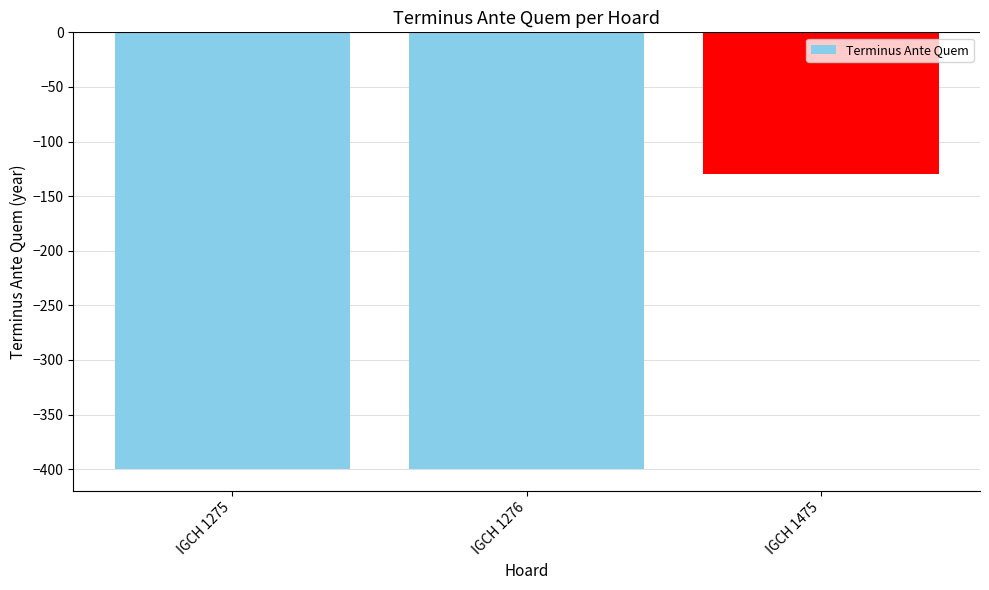

What is the change in value from IGCH 1276 to IGCH 1475?

+270